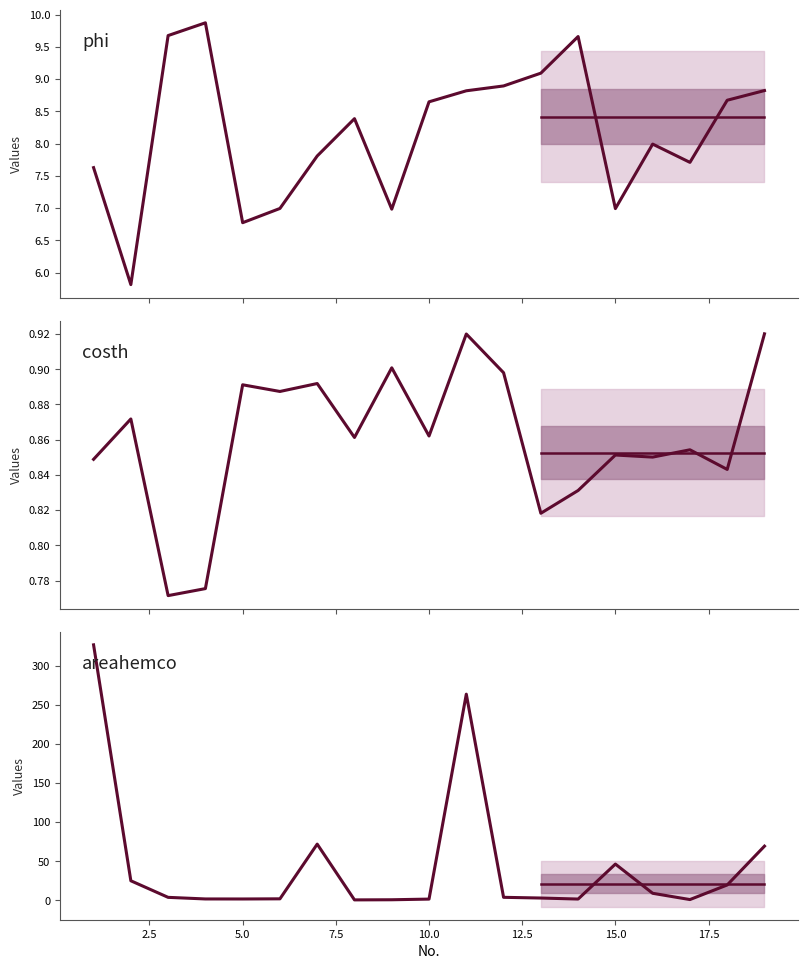

At which category is the sum across all series the highest?

1